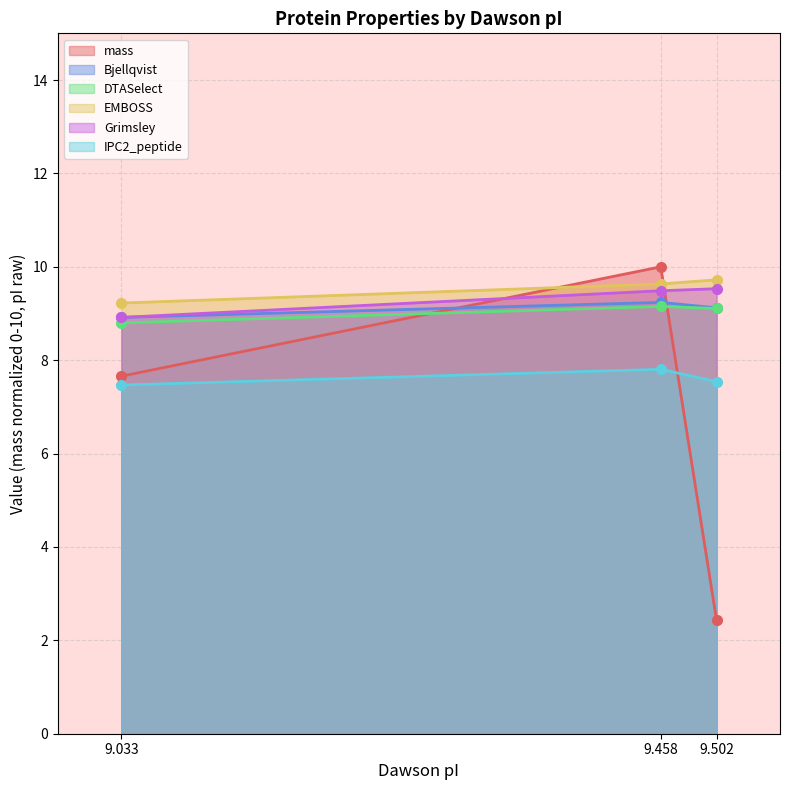

What are all the series names shown in the legend?

mass, Bjellqvist, DTASelect, EMBOSS, Grimsley, IPC2_peptide